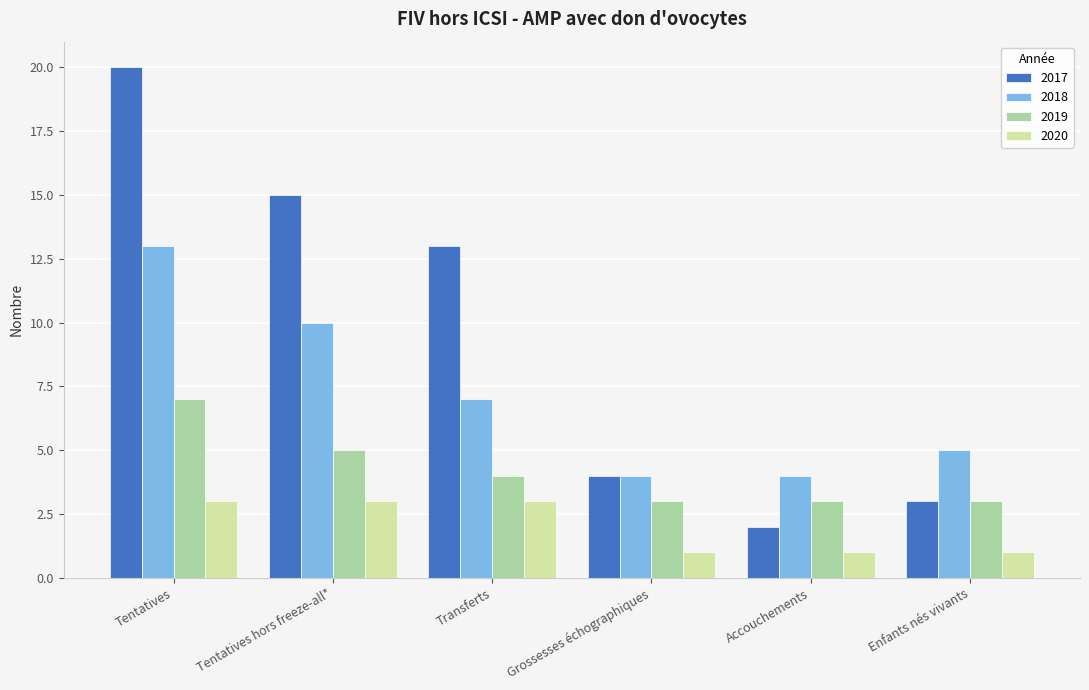

What is the spread (max minus min) of values at Transferts?

10